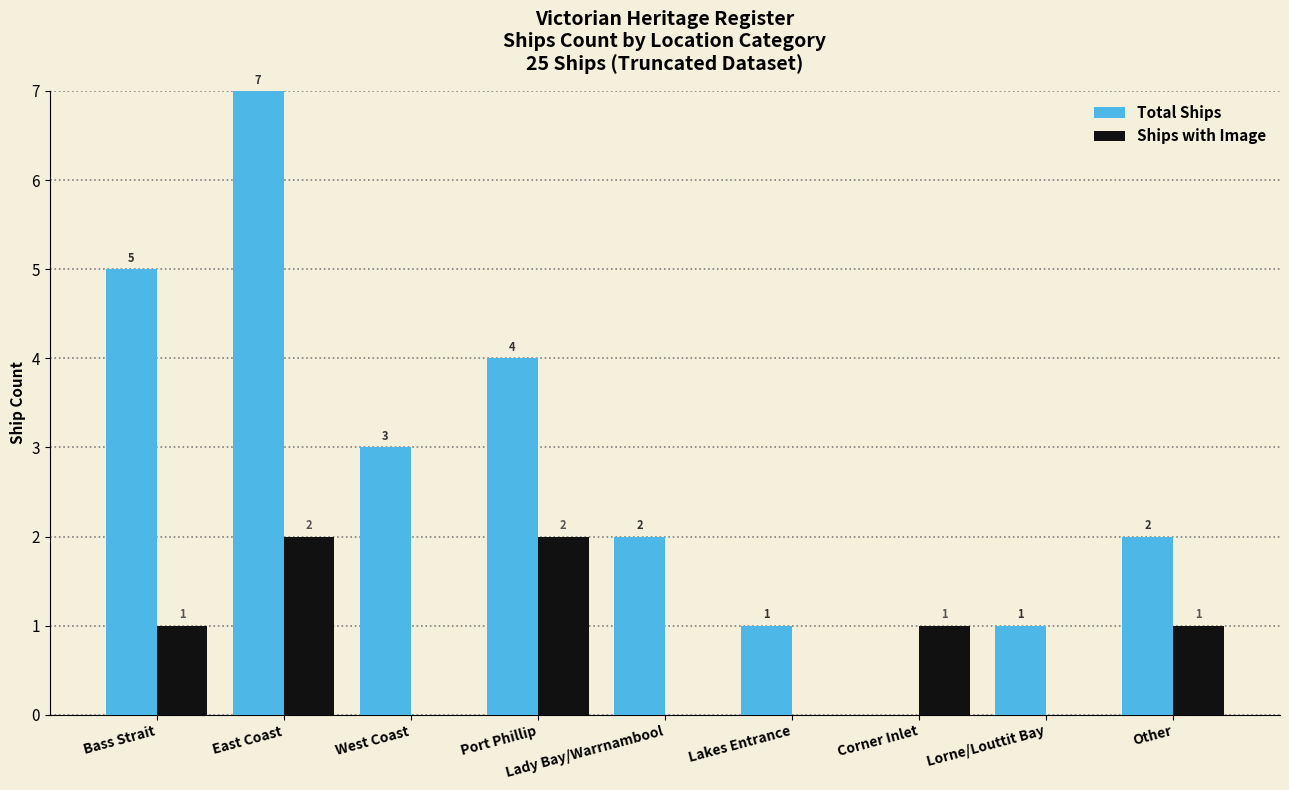

What is the greatest value displayed?

7